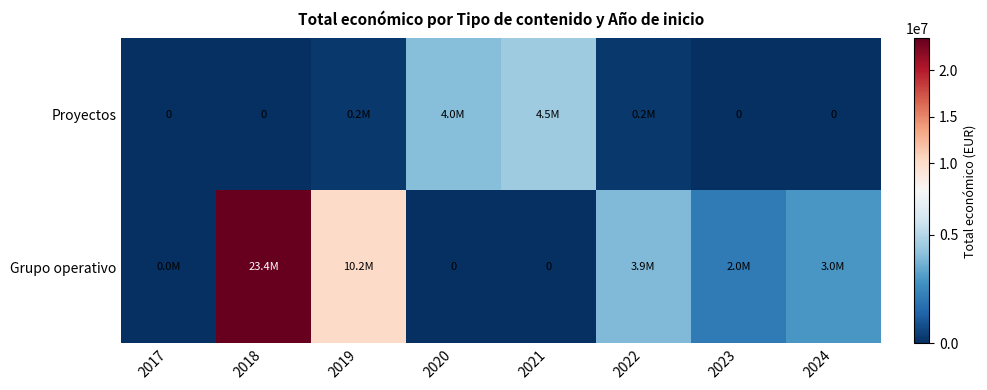

True or false: Proyectos has a value of 3052111 at 2018.

False